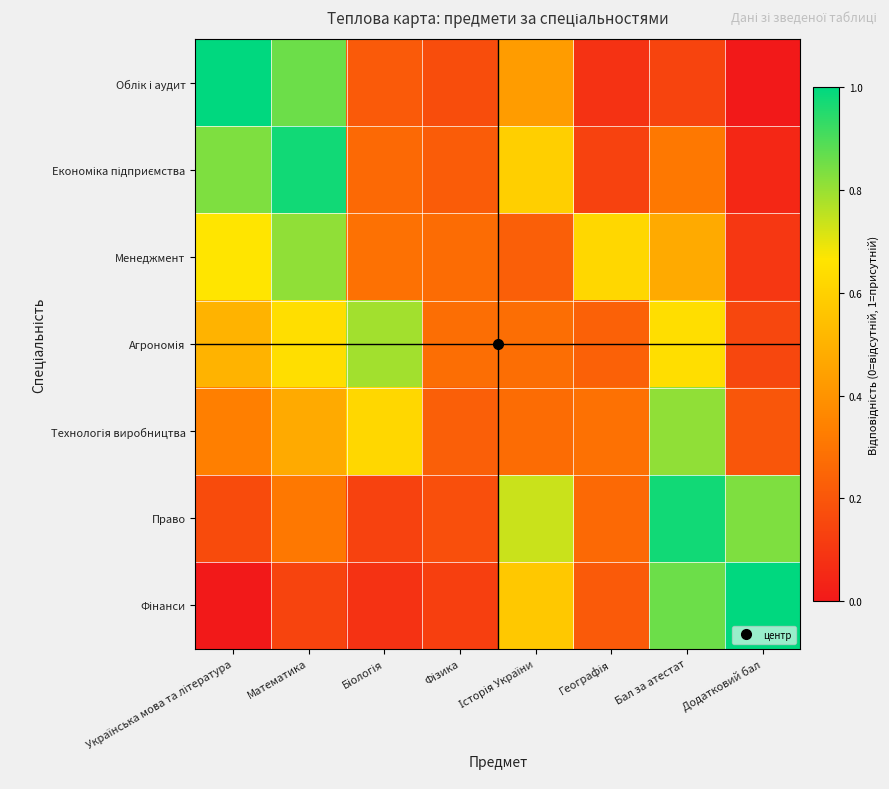

At how many categories does at least one series exceed 0?

8